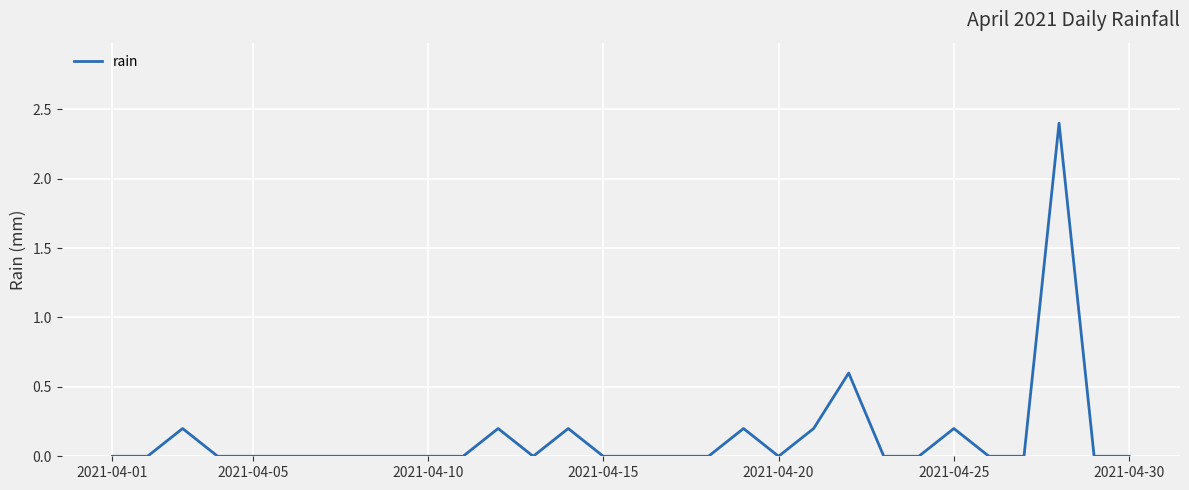

Reading left to right, transcribe all the data shown in this chart.

0.0	0.0	0.2	0.0	0.0	0.0	0.0	0.0	0.0	0.0	0.0	0.2	0.0	0.2	0.0	0.0	0.0	0.0	0.2	0.0	0.2	0.6	0.0	0.0	0.2	0.0	0.0	2.4	0.0	0.0